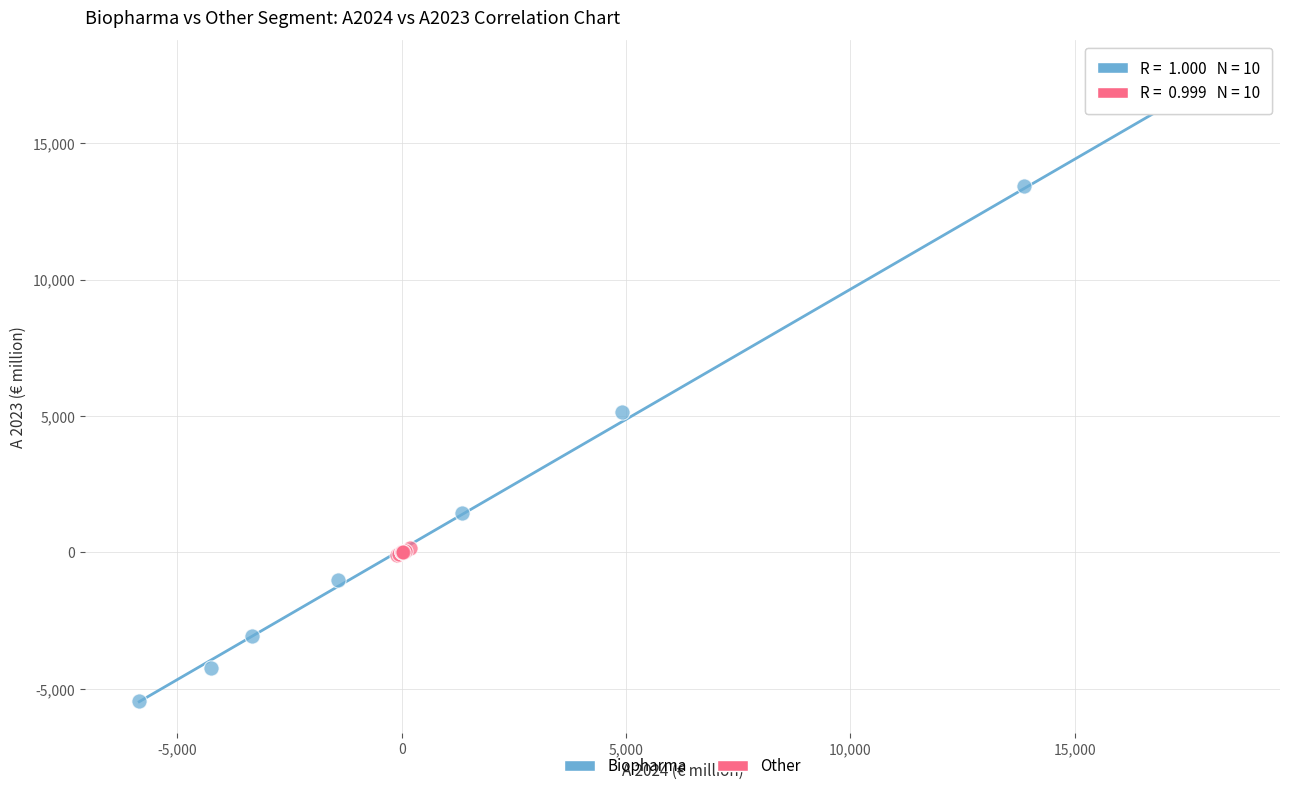

Which series reaches the maximum Y coordinate?

Biopharma